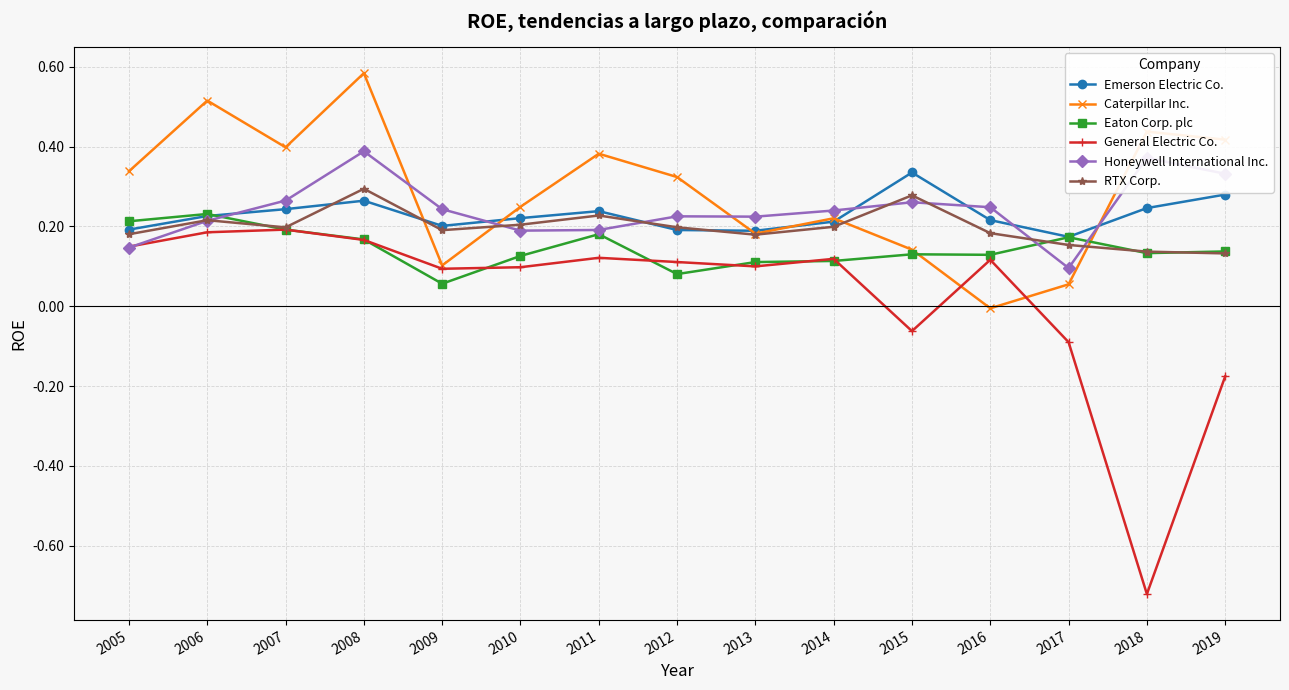

At how many categories does at least one series exceed 0?

15